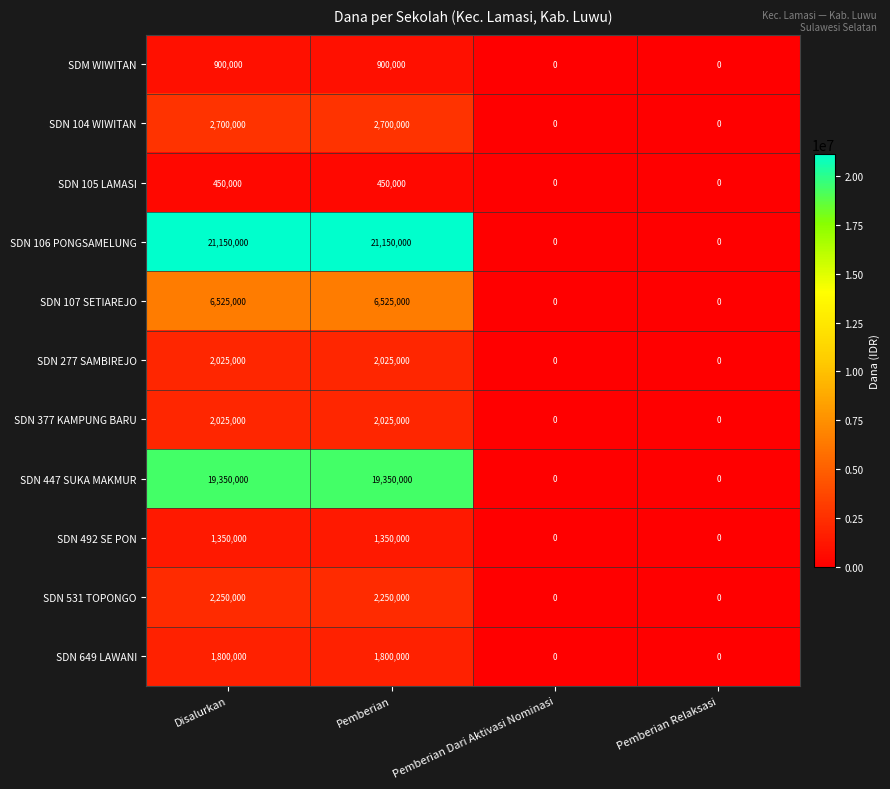

Between Pemberian and Pemberian Dari Aktivasi Nominasi, which series saw the biggest shift?

SDN 106 PONGSAMELUNG